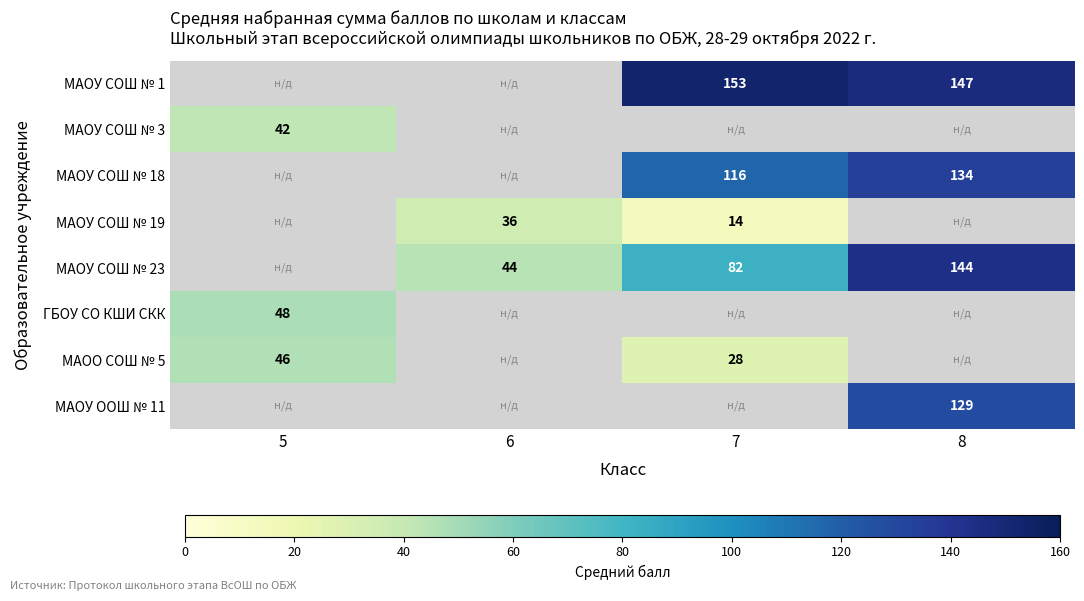

Is the value of МАОУ СОШ № 18 at 8 greater than the value of МАОО СОШ № 5 at 7?

Yes